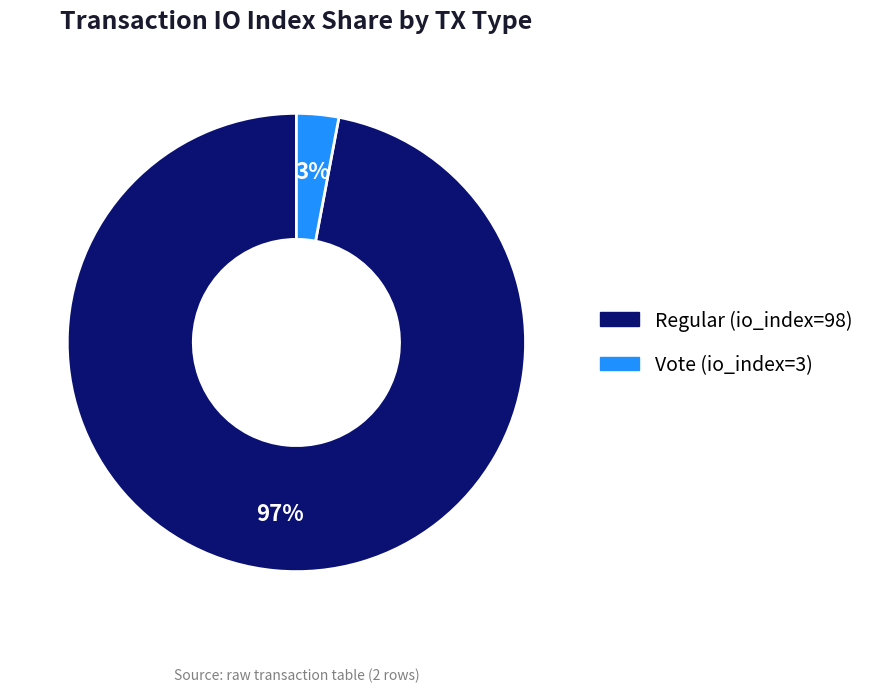

Which slice is the largest?

Regular (io_index=98)